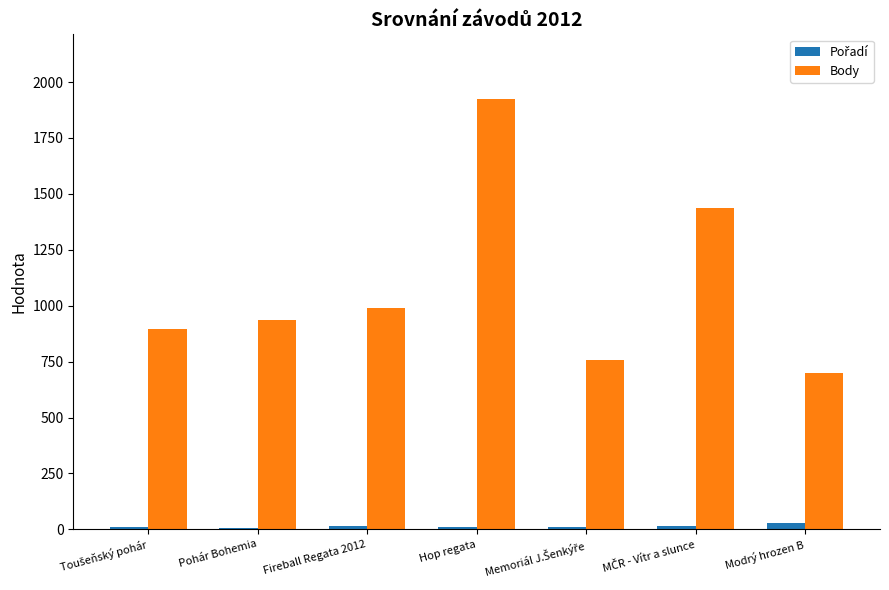

At which category is the sum across all series the highest?

Hop regata